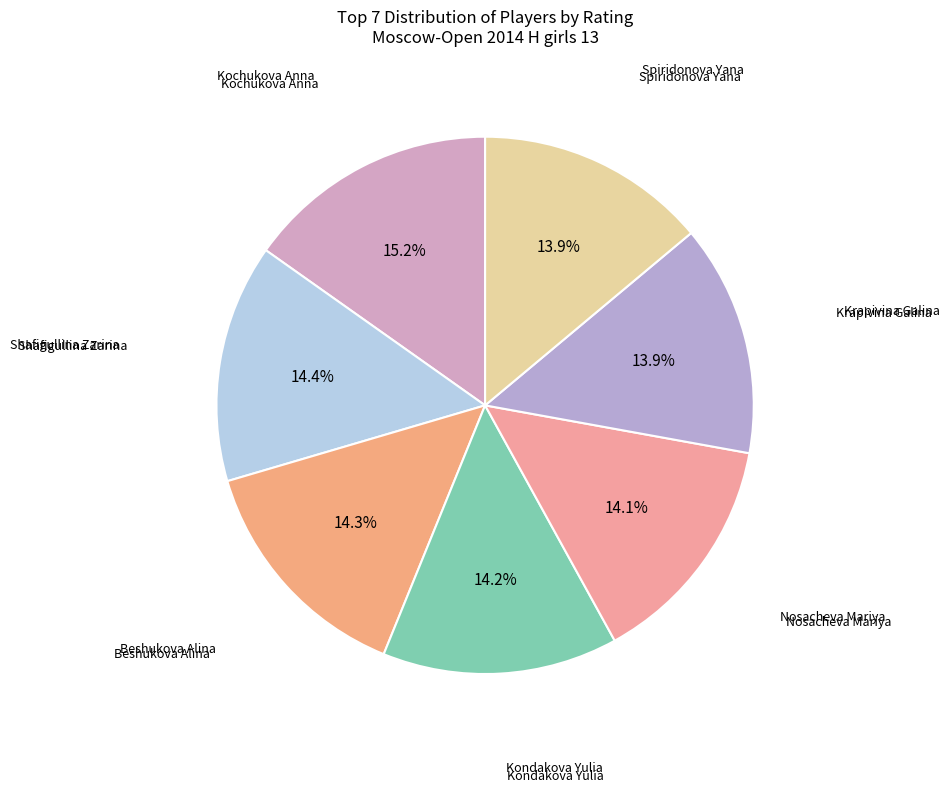

Count the number of slices in the pie.

7